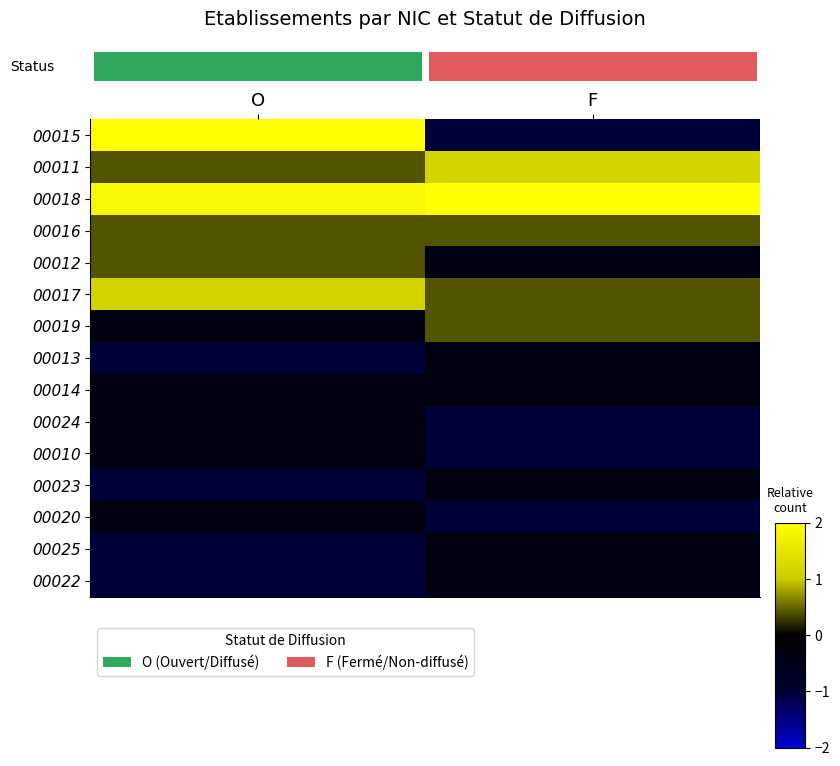

What is the difference between the highest and lowest values at F?

3.6